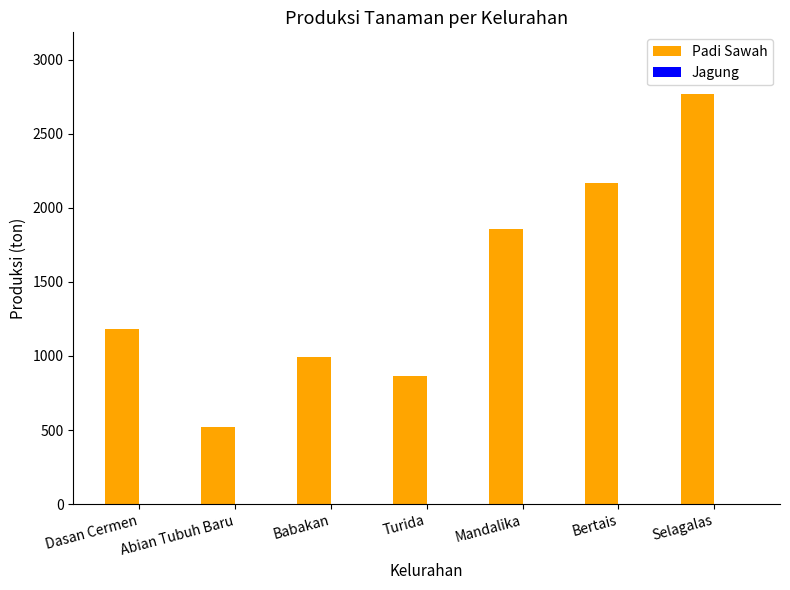

How many distinct data groups are displayed?

1